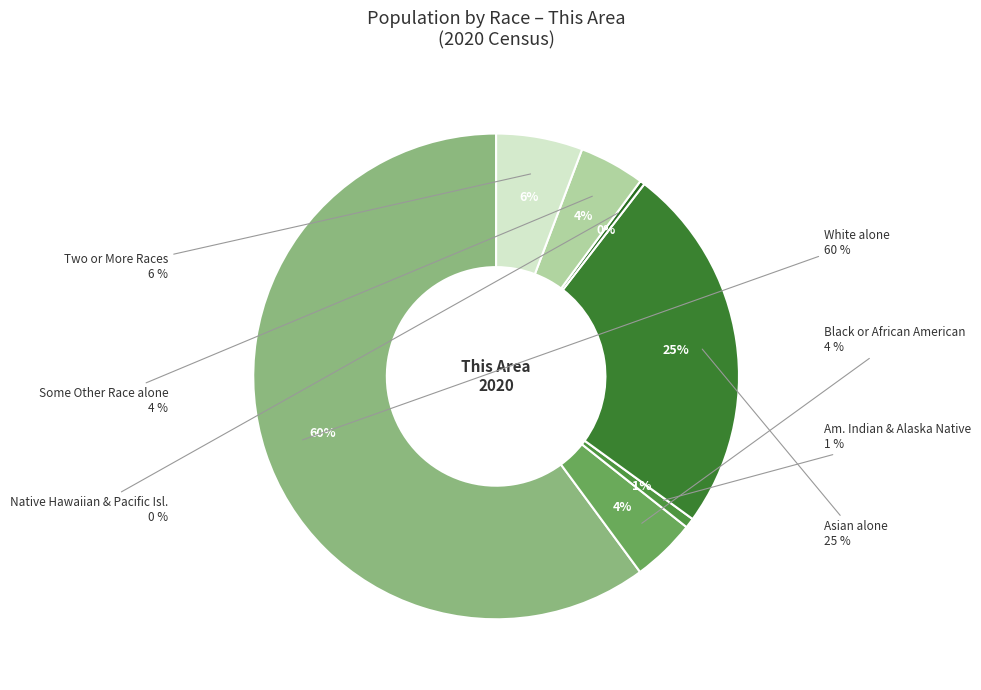

Which slice is the smallest?

Native Hawaiian and Other Pacific Islander